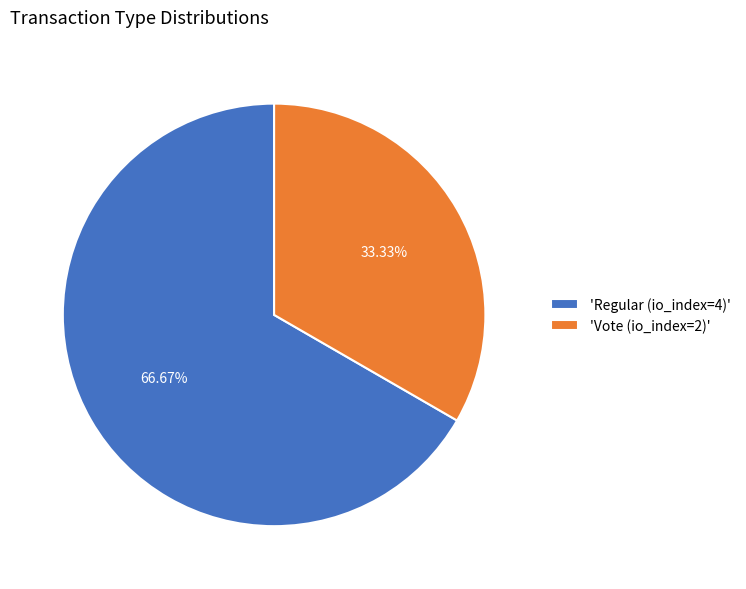

Is there any slice that represents more than half of the pie?

Yes